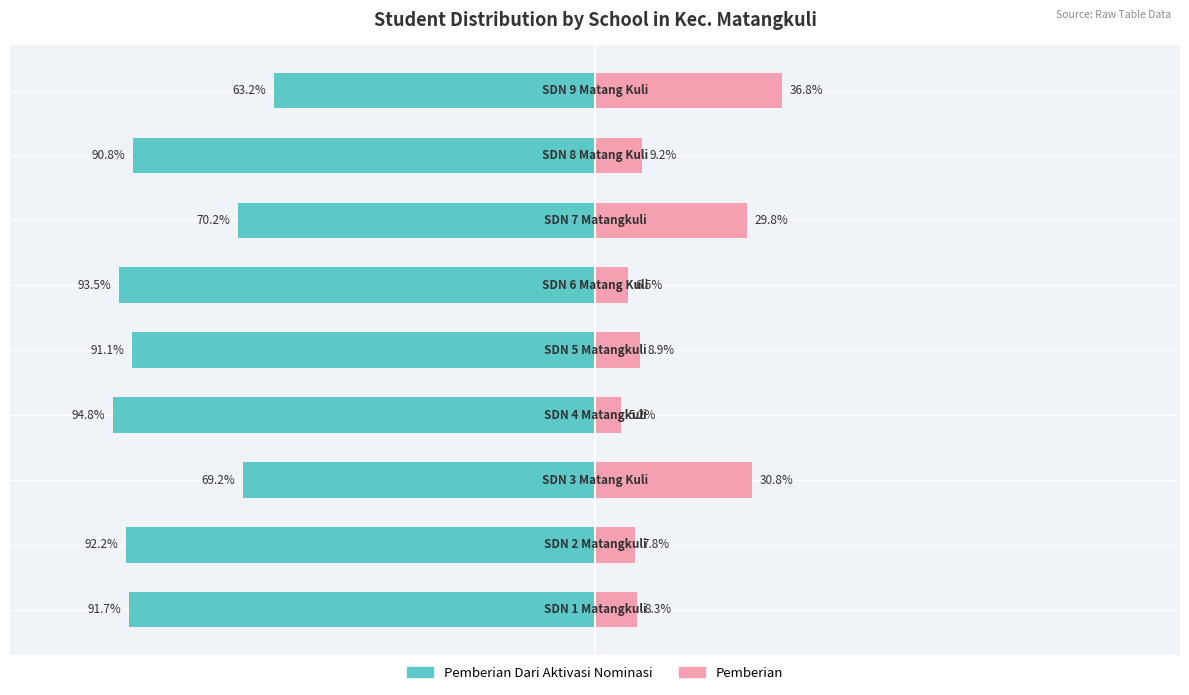

Reading left to right, extract all data points from this chart.

Pemberian Dari Aktivasi Nominasi: 0=-91.7	1=-92.2	2=-69.2	3=-94.8	4=-91.1	5=-93.5	6=-70.2	7=-90.8	8=-63.2
Pemberian: 0=8.3	1=7.8	2=30.8	3=5.2	4=8.9	5=6.5	6=29.8	7=9.2	8=36.8